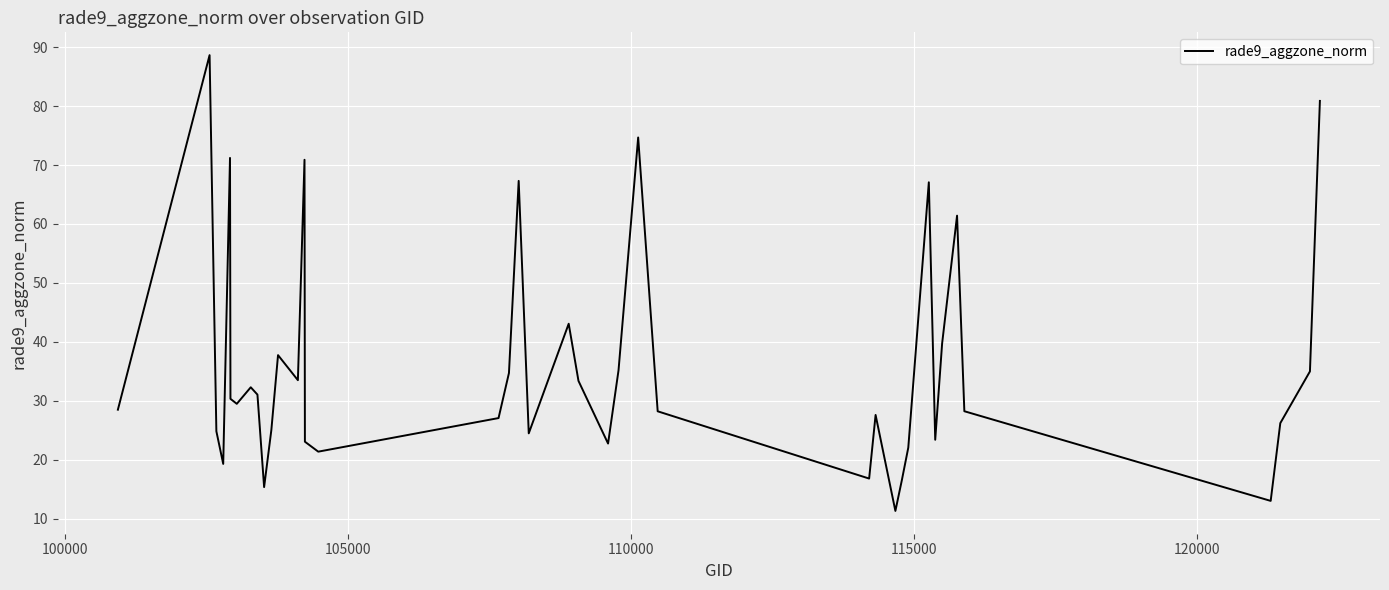

What is the smallest value displayed?

11.3